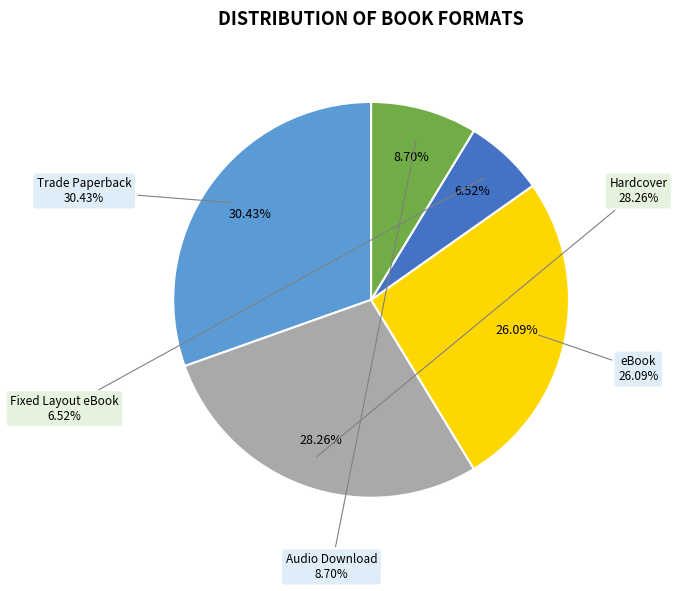

What percentage is the Hardcover slice, to the nearest percent?

28%